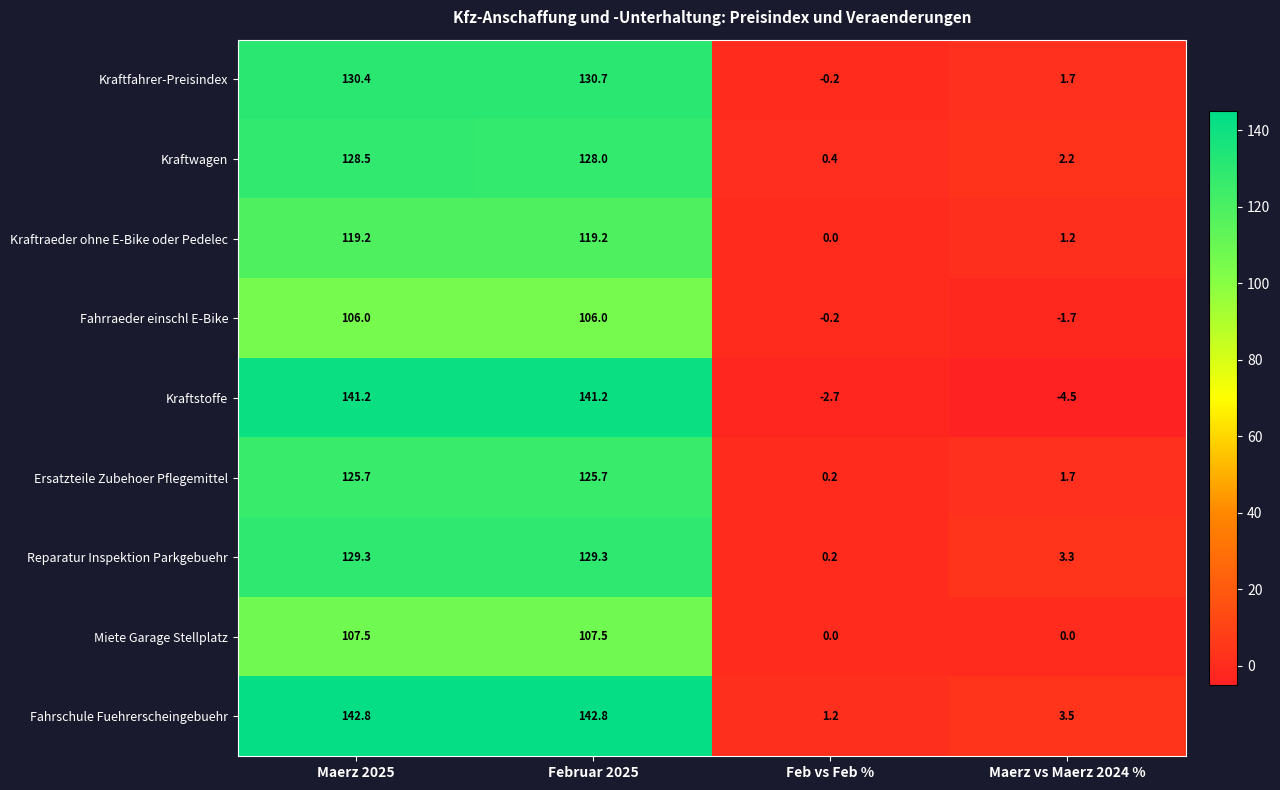

True or false: Kraftfahrer-Preisindex has a value of 130.4 at Maerz 2025.

True